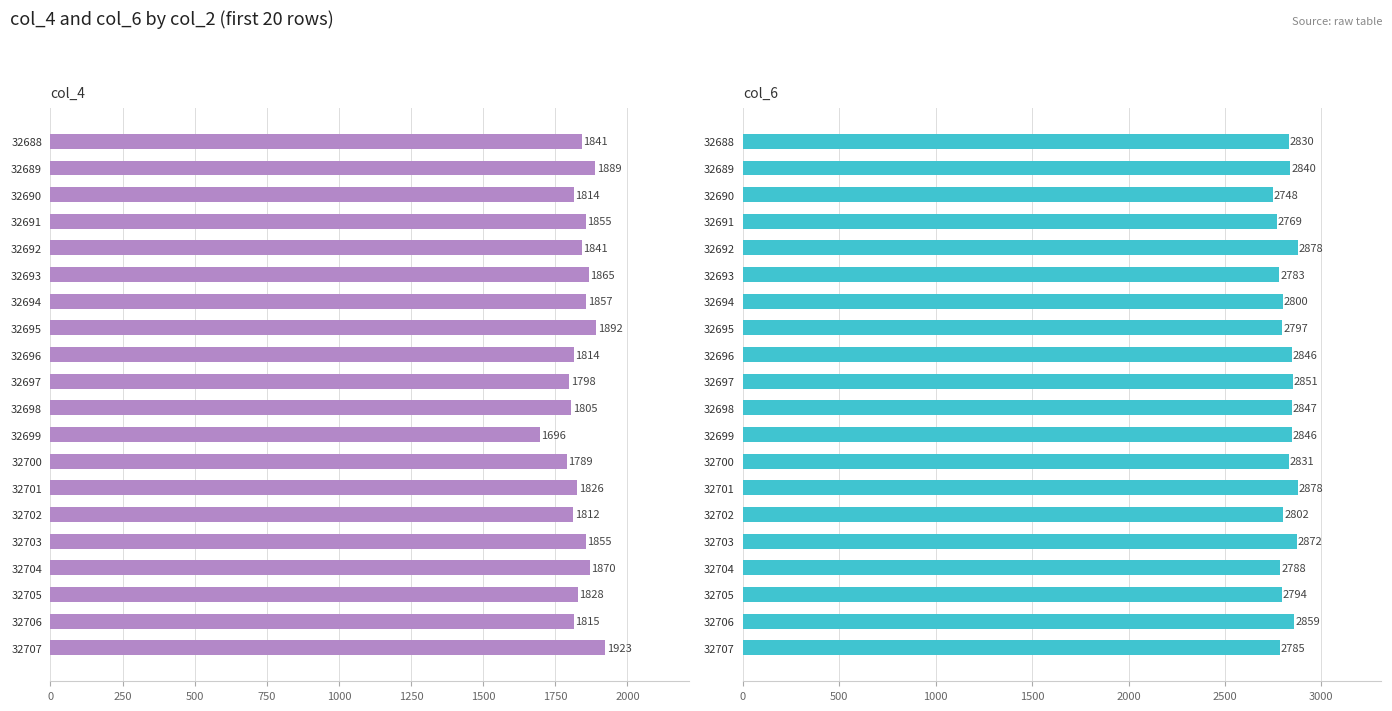

How many groups of bars are there?

20